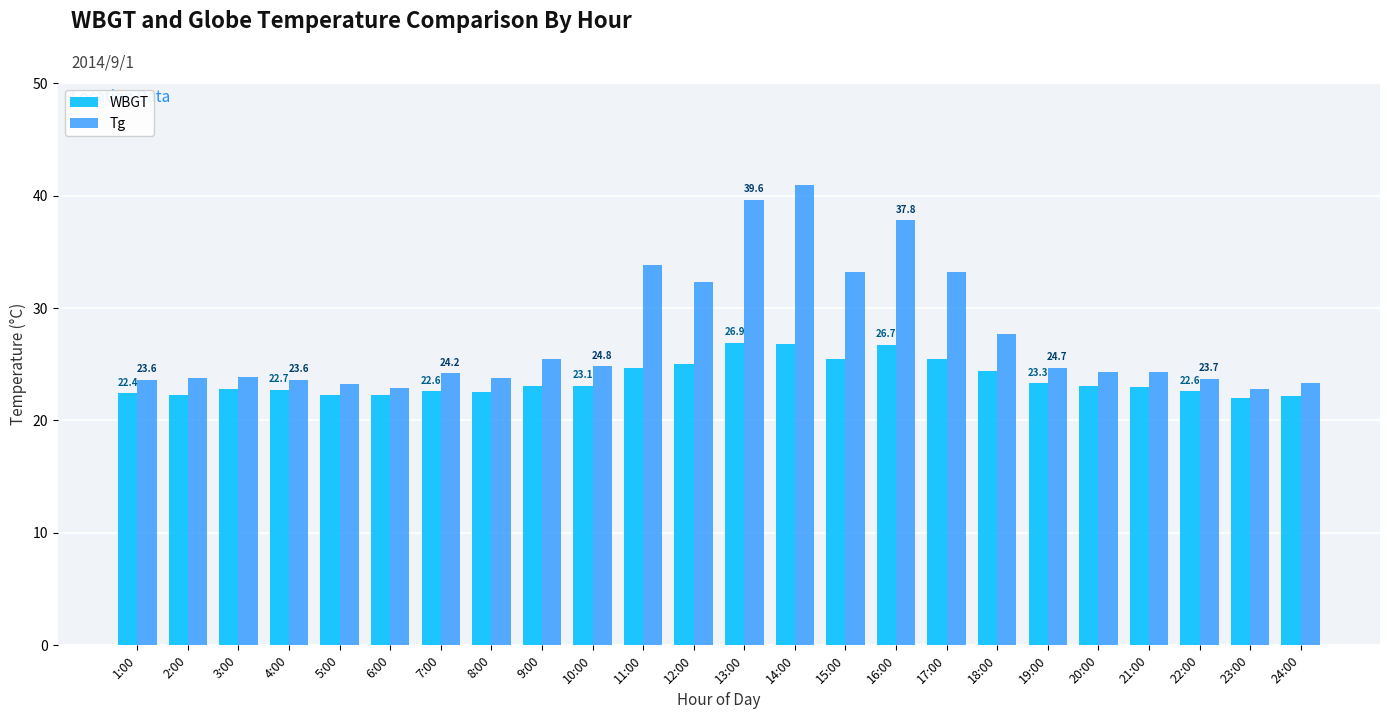

Is the value of WBGT at 24:00 greater than the value of Tg at 13:00?

No